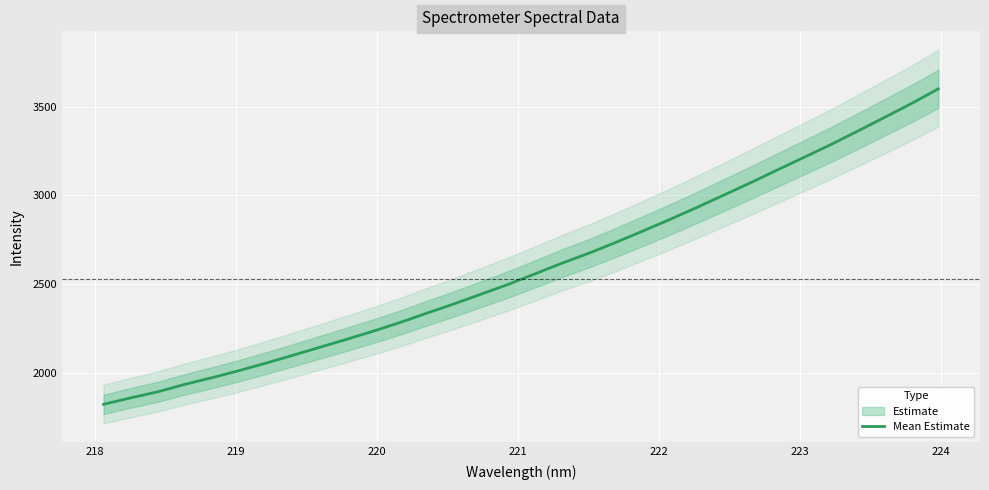

Count the number of data series in this chart.

1